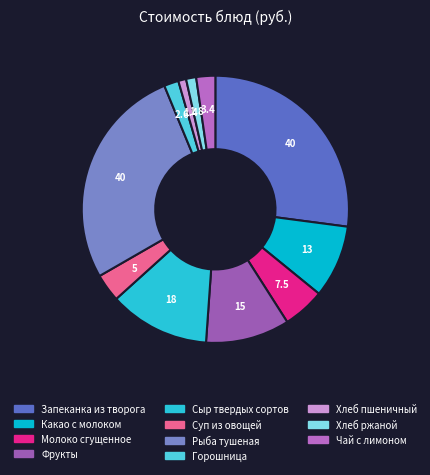

To the nearest percent, what is the combined percentage of Чай с лимоном and Молоко сгущенное?

7%